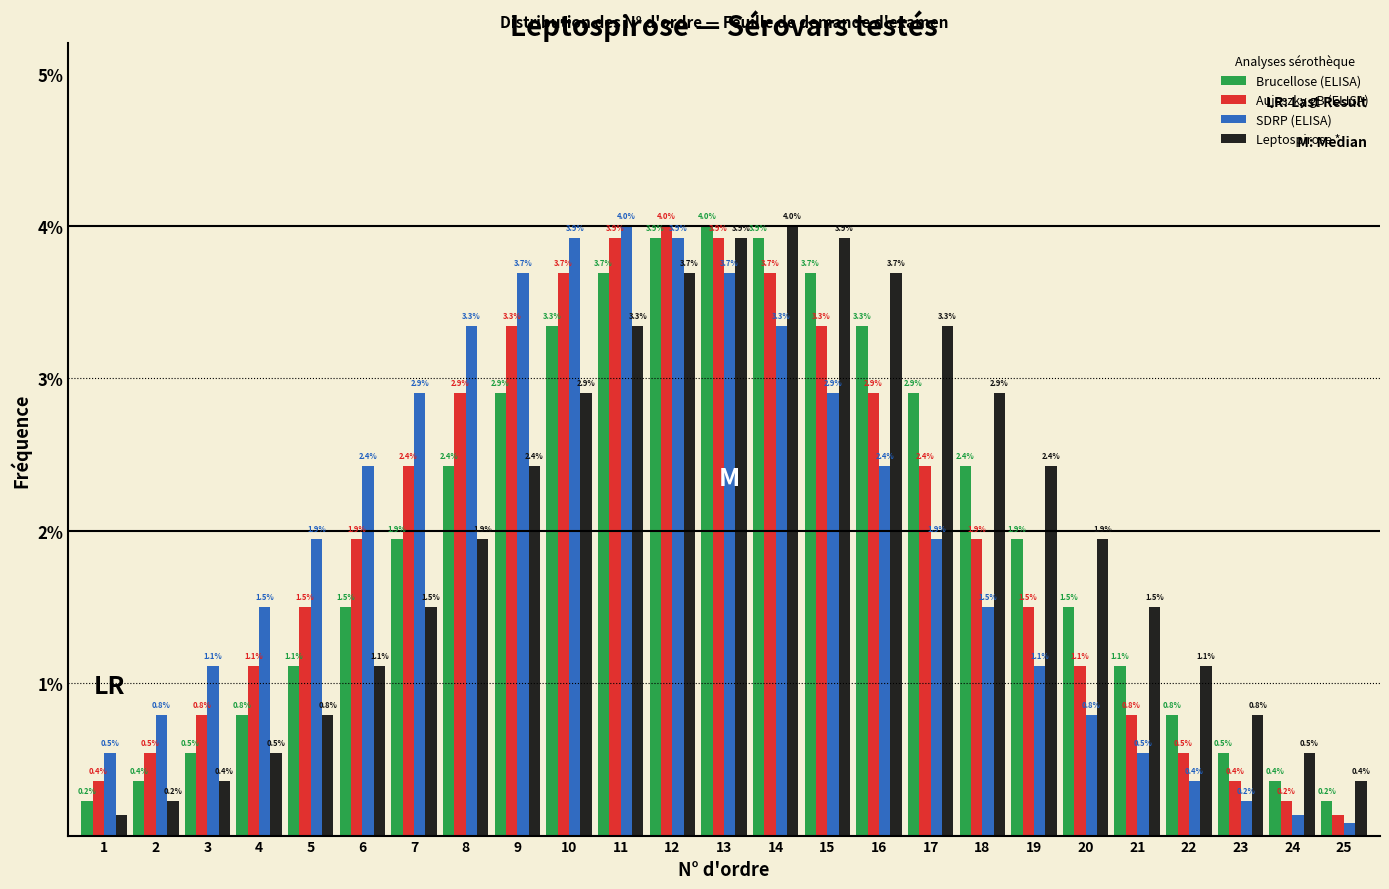

Between 4 and 24, which series saw the biggest shift?

SDRP (ELISA)